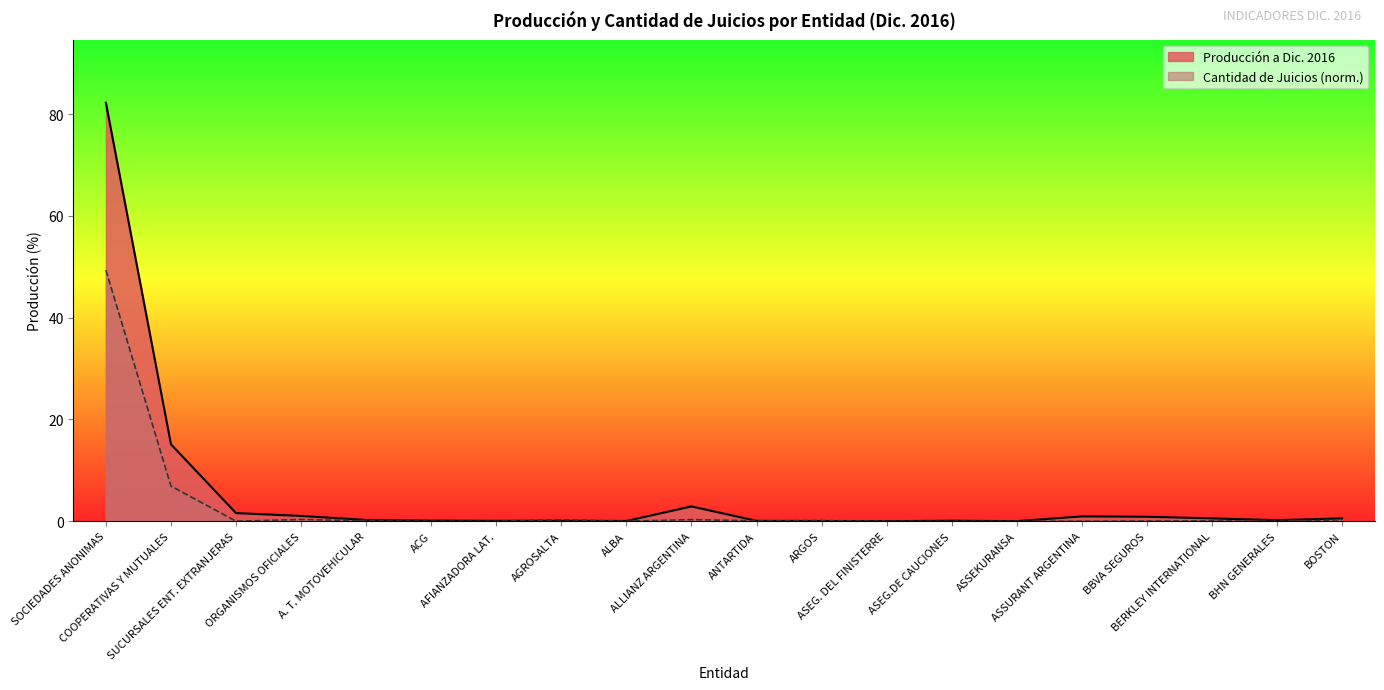

The value at BHN GENERALES is 0.3. True or false?

False